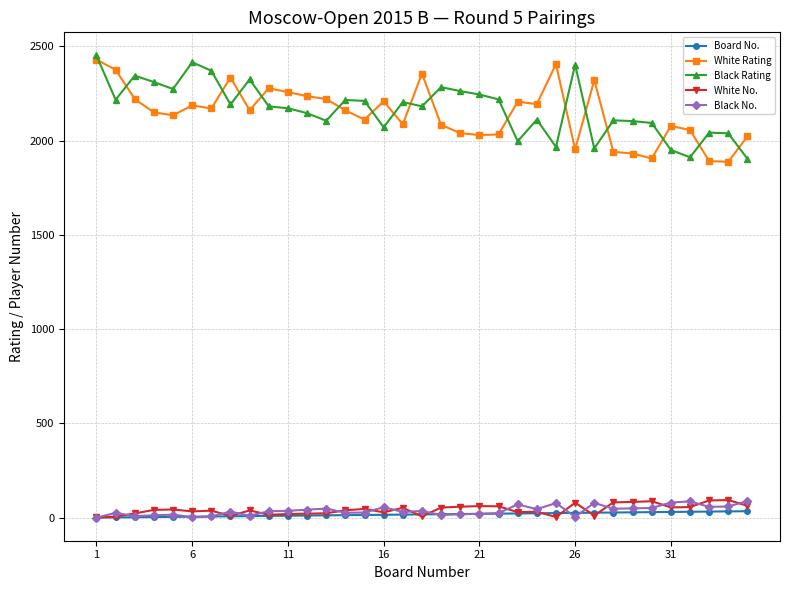

At how many categories does at least one series exceed 513?

35